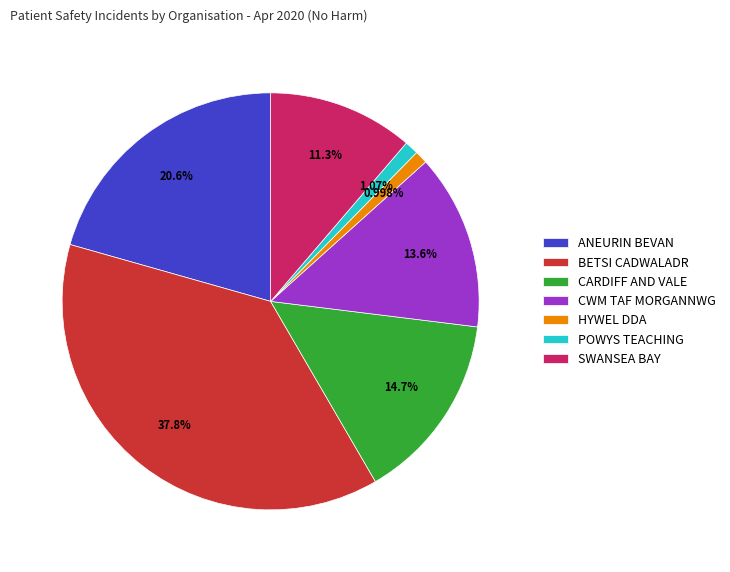

Is there any slice that represents more than half of the pie?

No